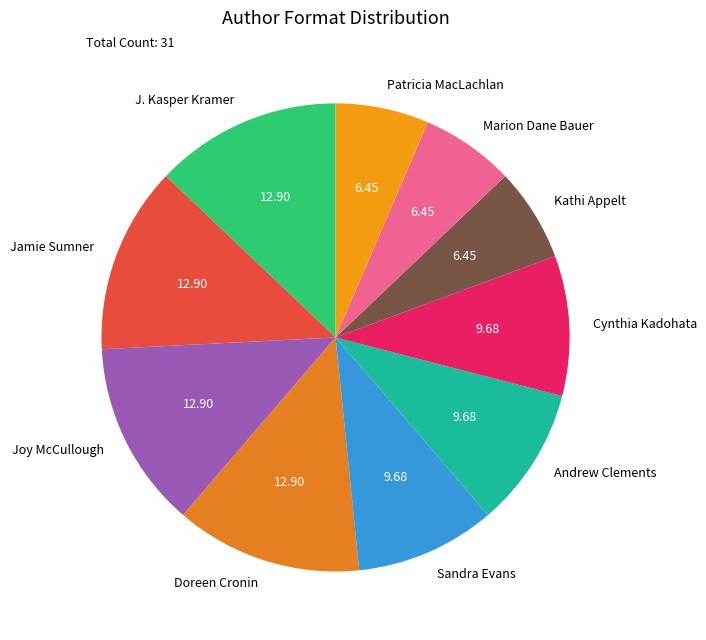

What is the ratio of the value at Sandra Evans to the value at Joy McCullough?

0.8